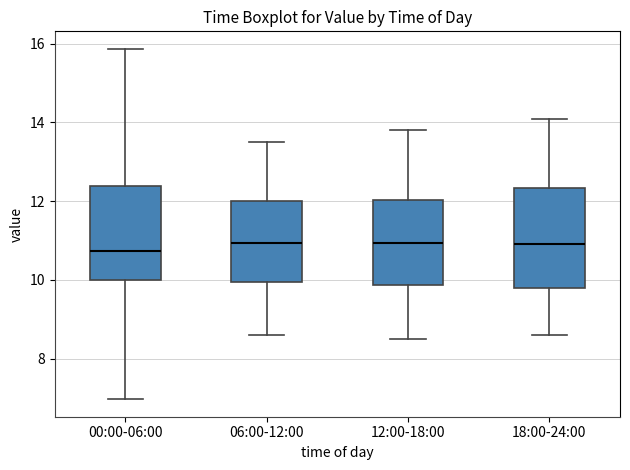

Reading left to right, transcribe this box plot: for each box, give where its median line is, the range the box spans, and where its two whiskers end, as read against the y-axis. The values are not printed on the chart, so give them approximately, as read against the axis.

00:00-06:00: median 10.8, box 10.0 to 12.4, whiskers 7.0 to 15.8
06:00-12:00: median 11.0, box 10.0 to 12.0, whiskers 8.6 to 13.6
12:00-18:00: median 11.0, box 9.8 to 12.0, whiskers 8.6 to 13.8
18:00-24:00: median 11.0, box 9.8 to 12.4, whiskers 8.6 to 14.2